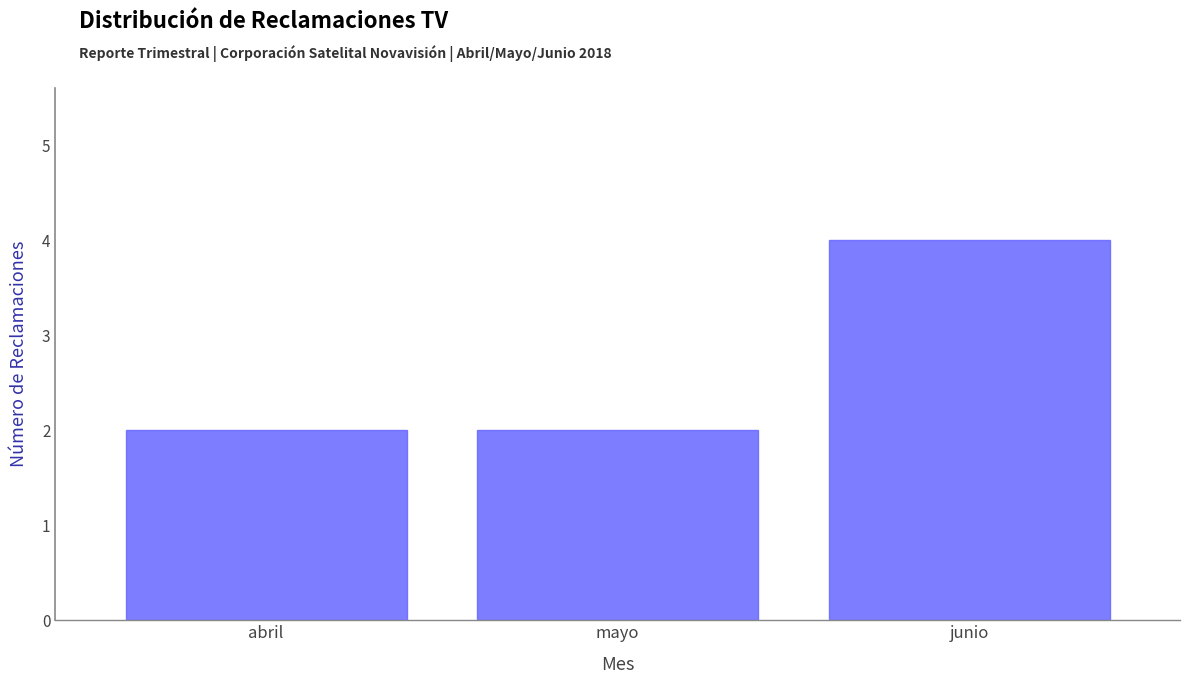

Reading left to right, extract all data points from this chart.

2	2	4